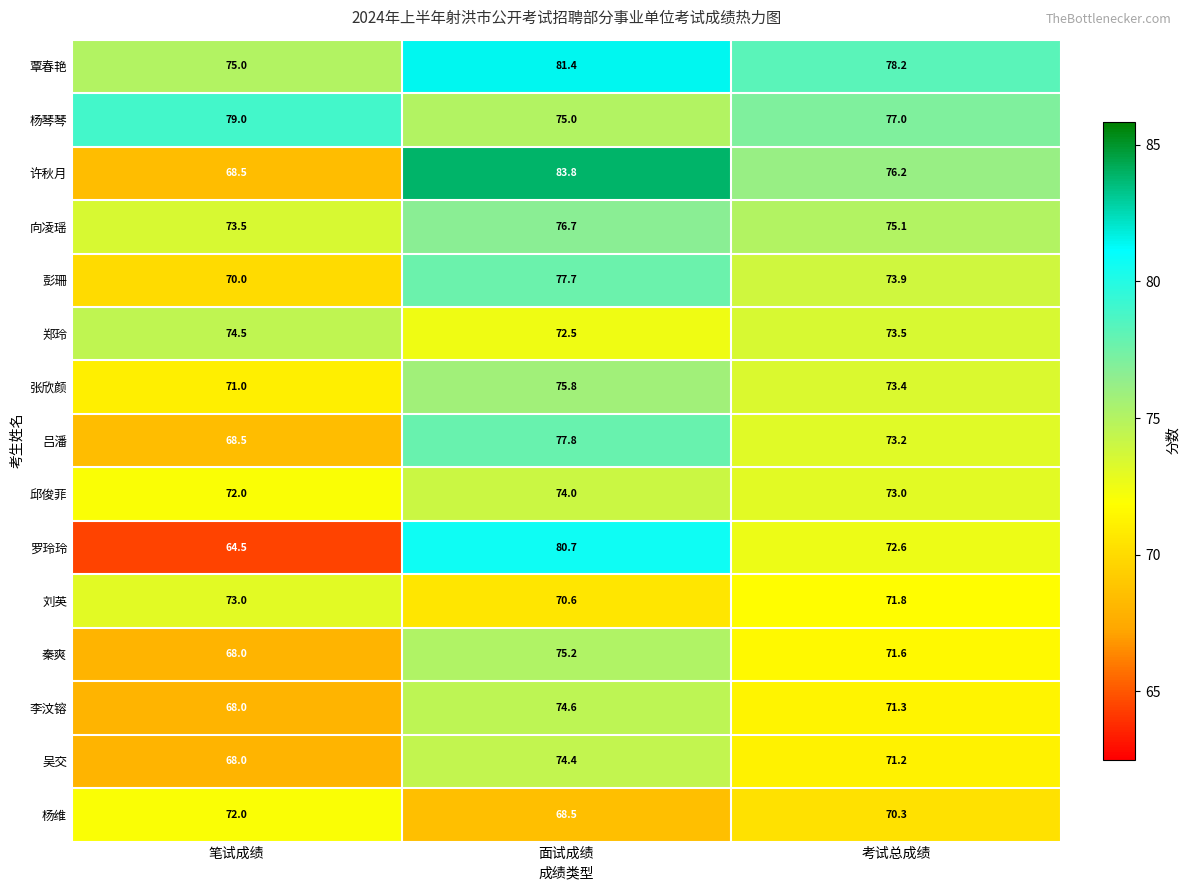

At which category is the sum across all series the highest?

面试成绩